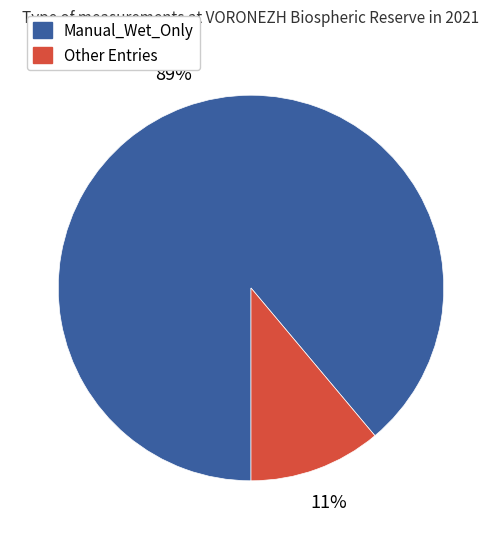

To the nearest percent, what is the difference between the largest and smallest slice percentages?

78%